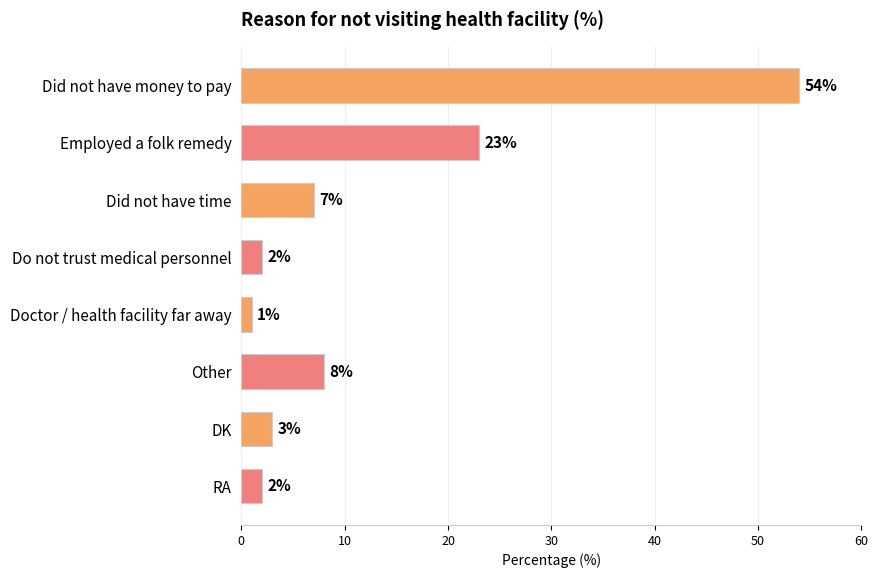

How many data points are less than 7?

4